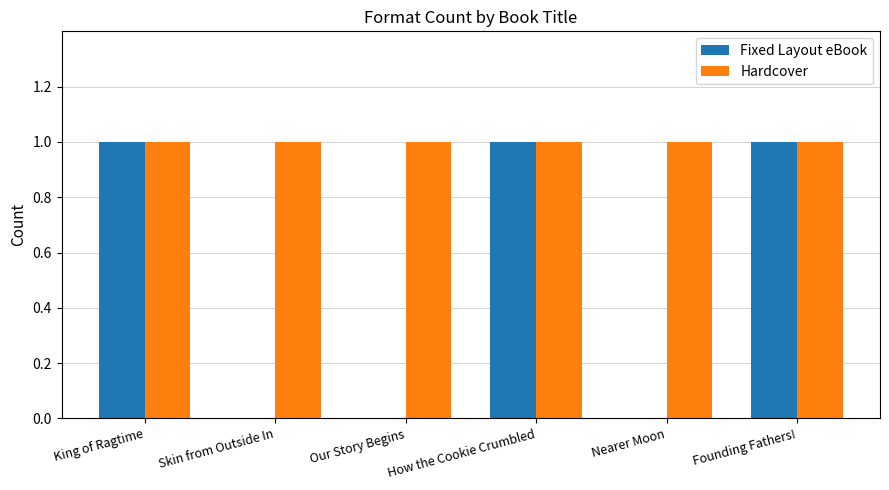

Are the bars grouped side by side (vs. stacked)?

Yes